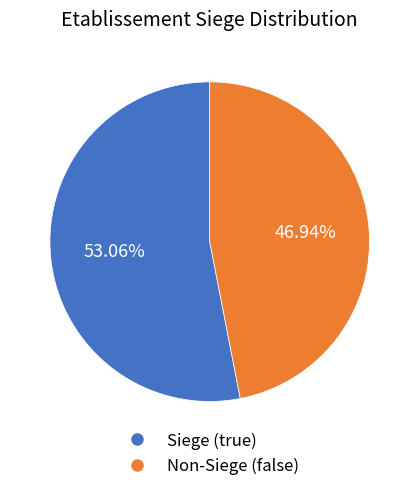

Rank the categories by value from lowest to highest.

Non-Siege (false), Siege (true)